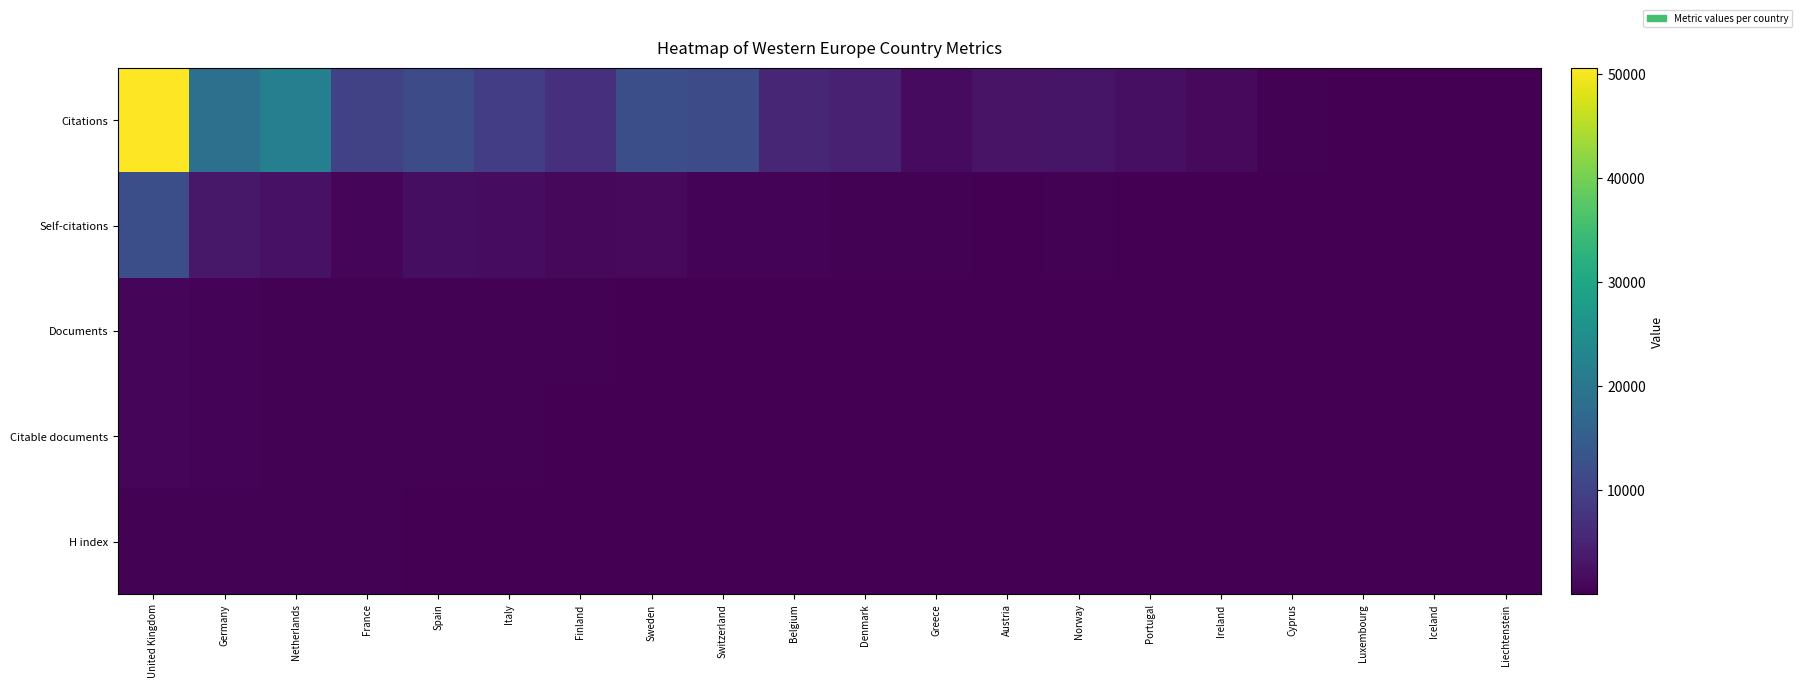

At which category is the sum across all series the highest?

United Kingdom